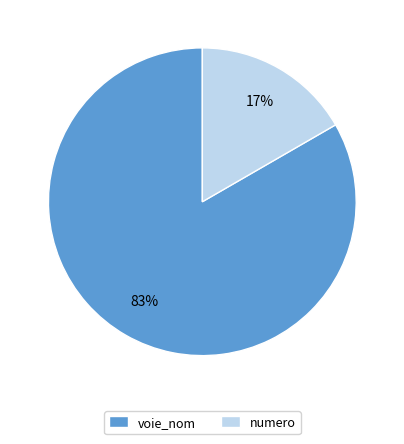

How many segments does this pie chart have?

2